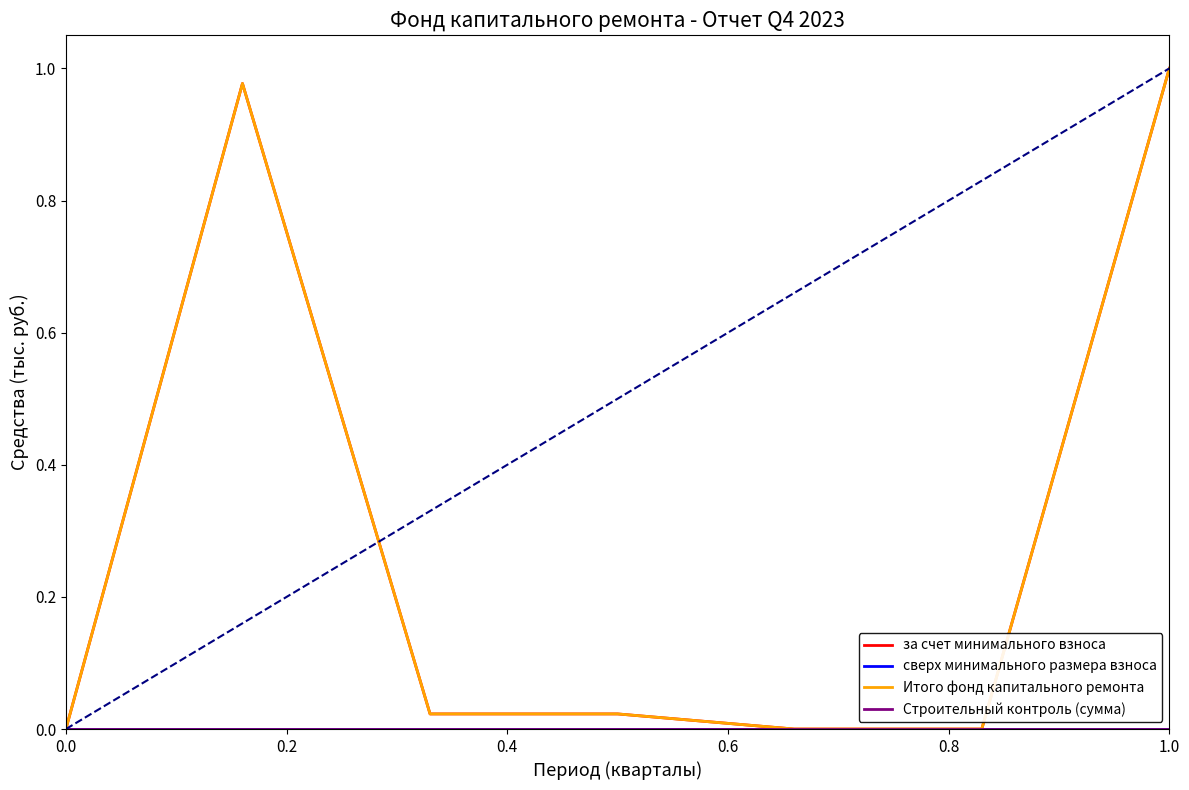

Does the chart have visible grid lines?

No